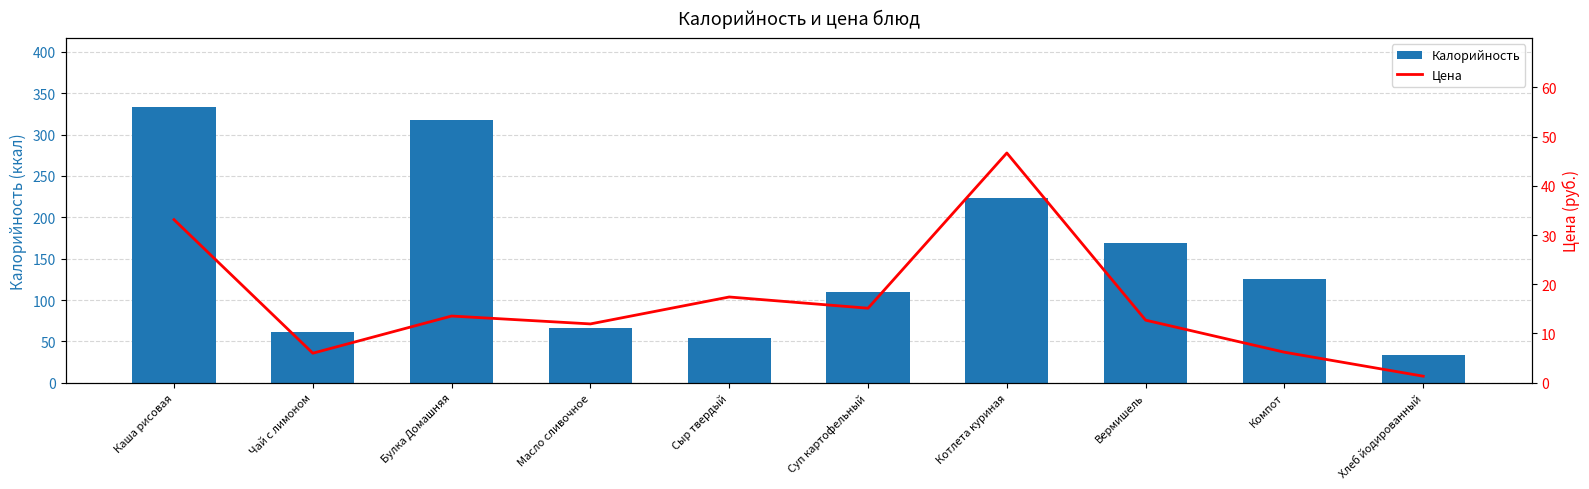

What is the highest value of the Цена series?

46.7